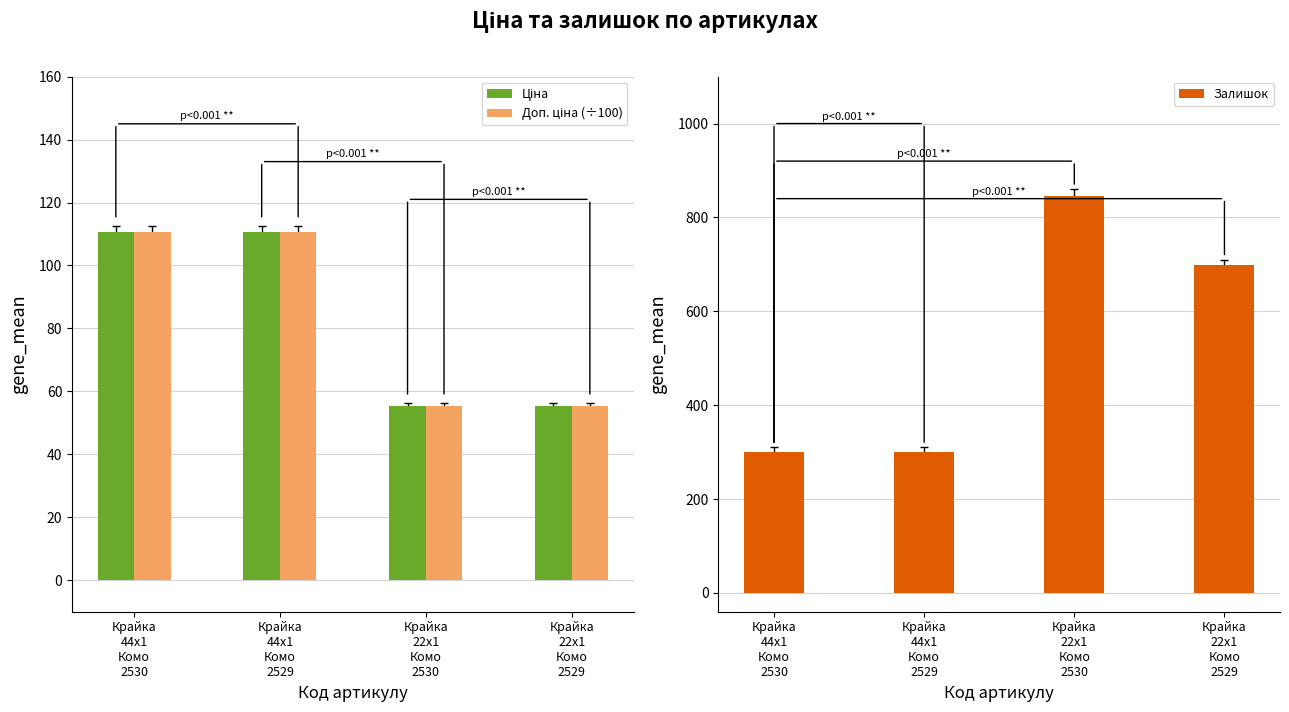

The value of Ціна at Крайка
44x1
Комо
2529 is 144.1. True or false?

False